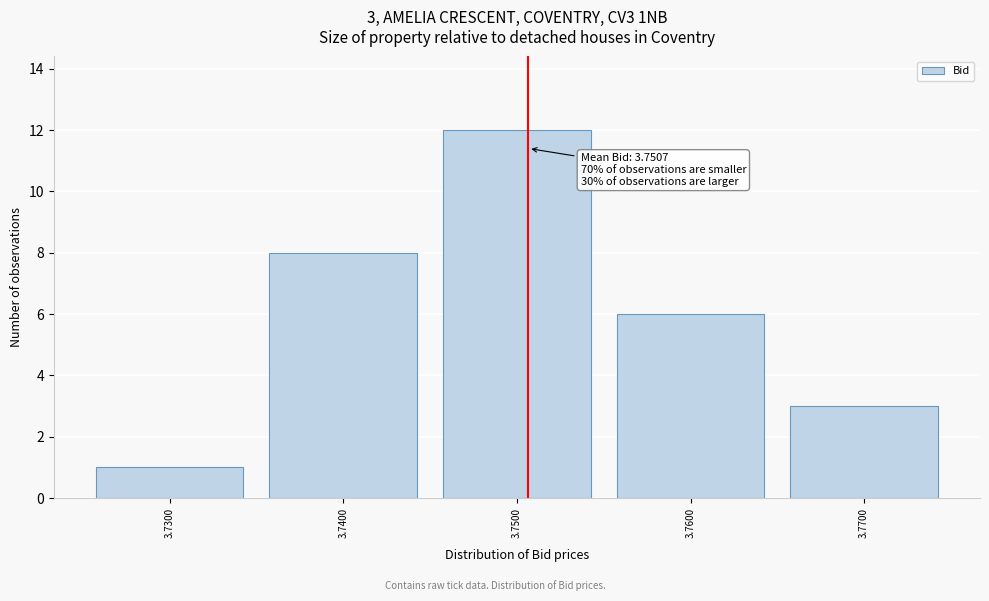

Which range on the x-axis has the tallest bar?

3.745 to 3.755